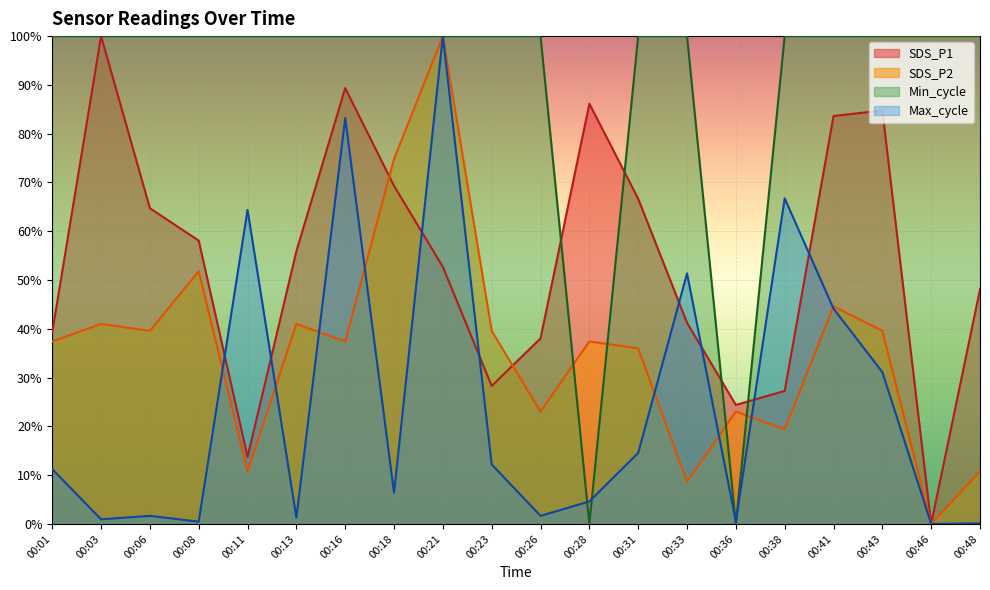

What is the difference between the maximum and minimum values in the SDS_P1 series?

1.0